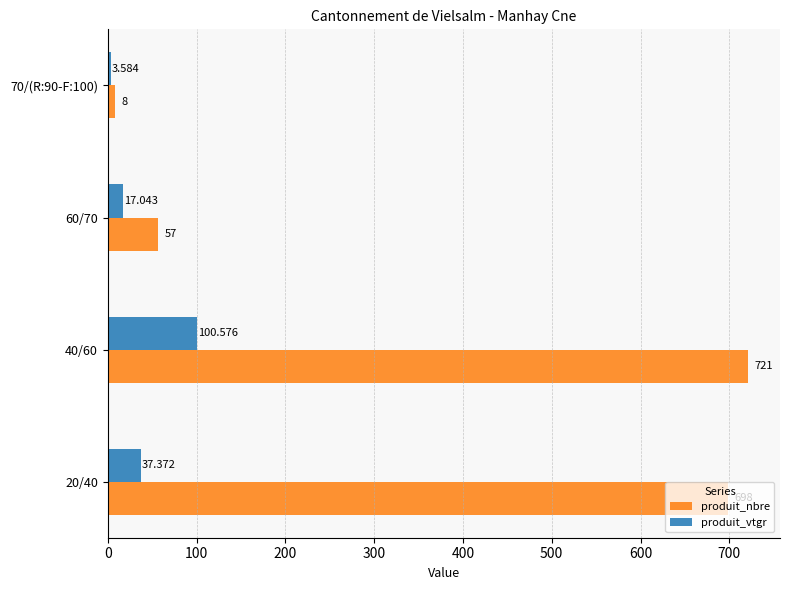

Rank the series by their maximum value, from highest to lowest.

produit_nbre, produit_vtgr